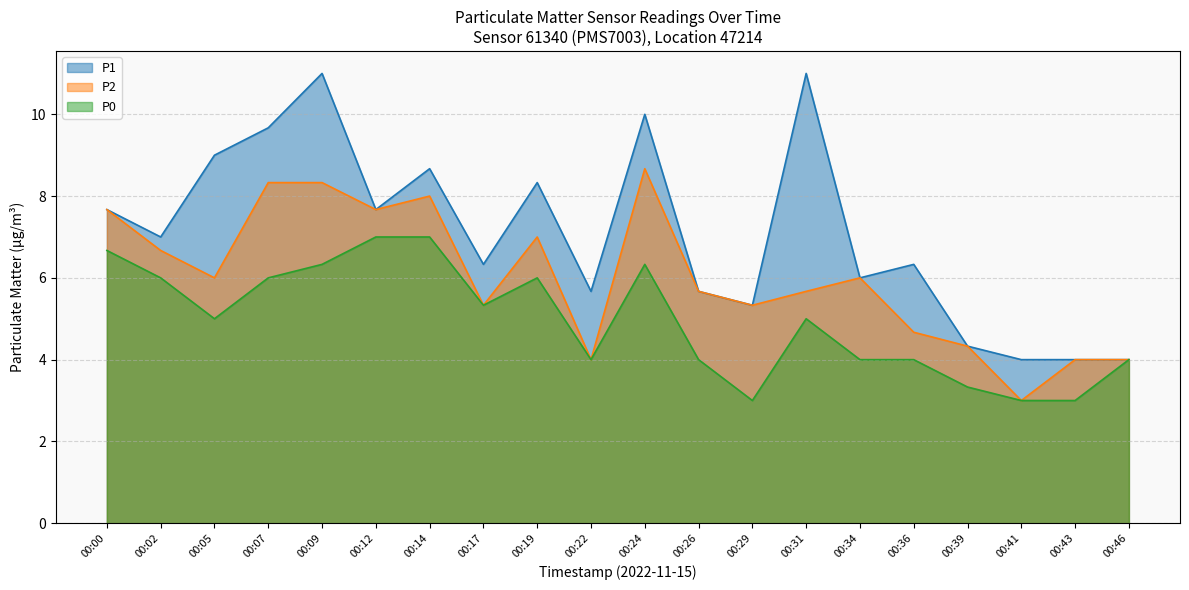

List the labels in order of P1 value, smallest first.

00:41, 00:43, 00:46, 00:39, 00:29, 00:22, 00:26, 00:34, 00:17, 00:36, 00:02, 00:00, 00:12, 00:19, 00:14, 00:05, 00:07, 00:24, 00:09, 00:31